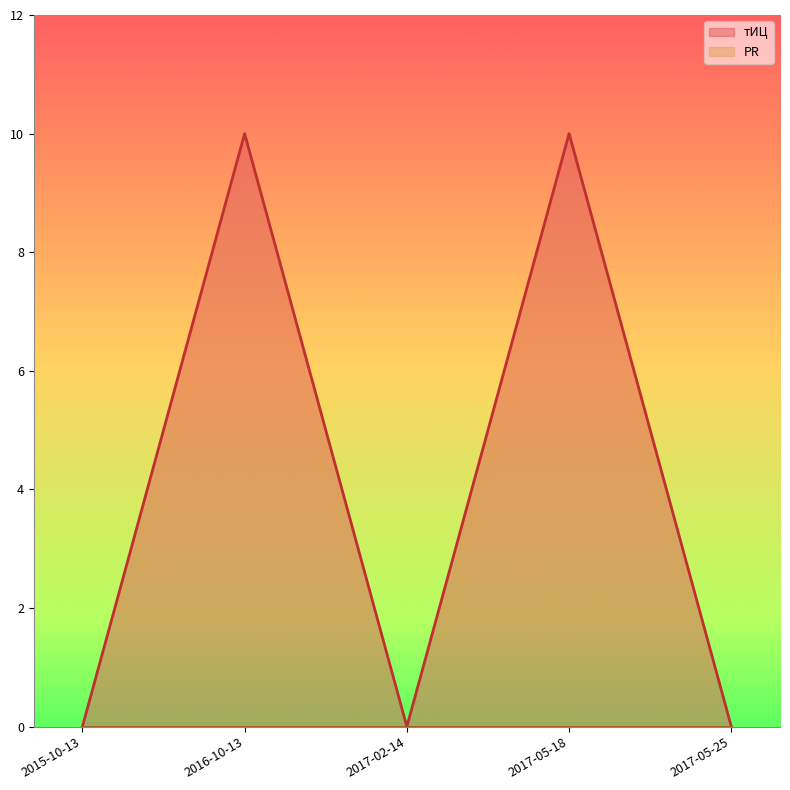

Reading left to right, what are all the values shown in this chart?

2015-10-13=0	2016-10-13=10	2017-02-14=0	2017-05-18=10	2017-05-25=0